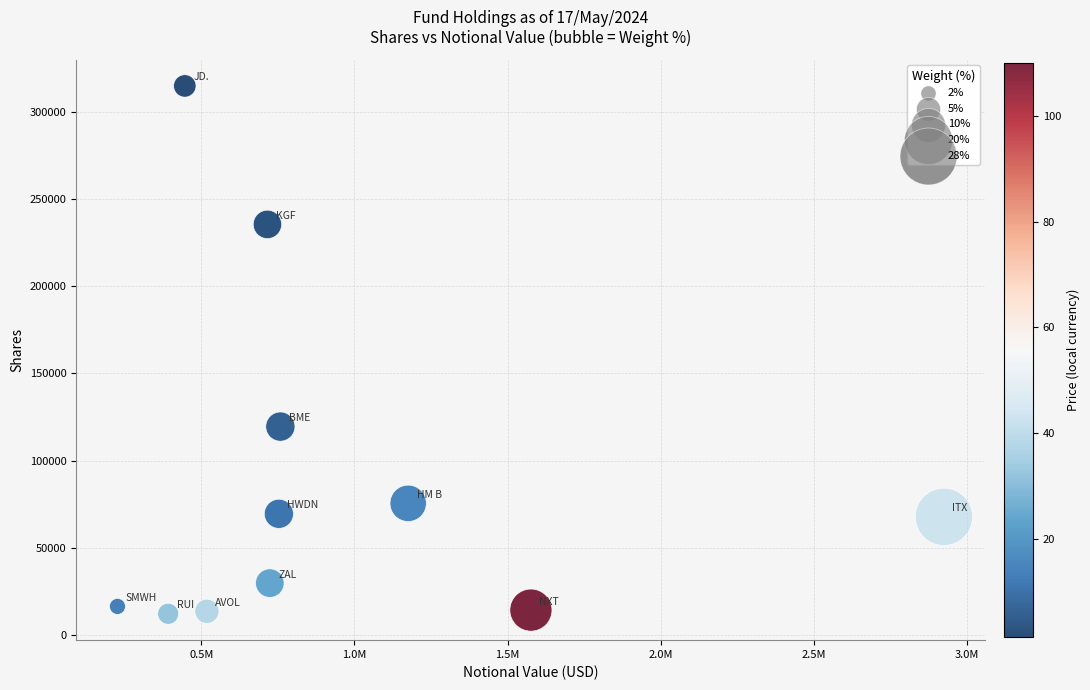

What Y value in the scatter plot is closest to 163455?

119477